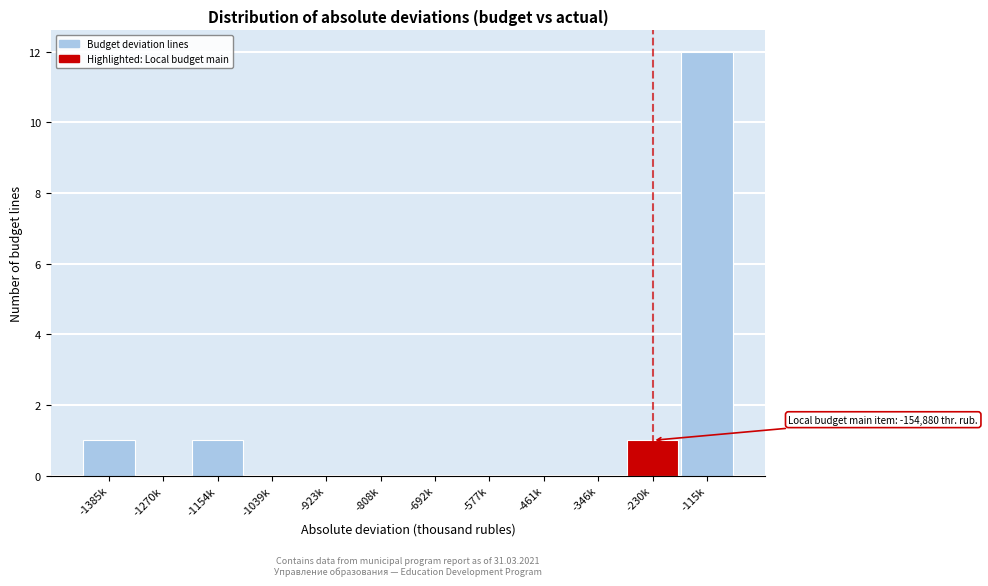

Reading left to right, extract all data points from this chart.

-1385k=1	-1270k=0	-1154k=1	-1039k=0	-923k=0	-808k=0	-692k=0	-577k=0	-461k=0	-346k=0	-230k=1	-115k=12